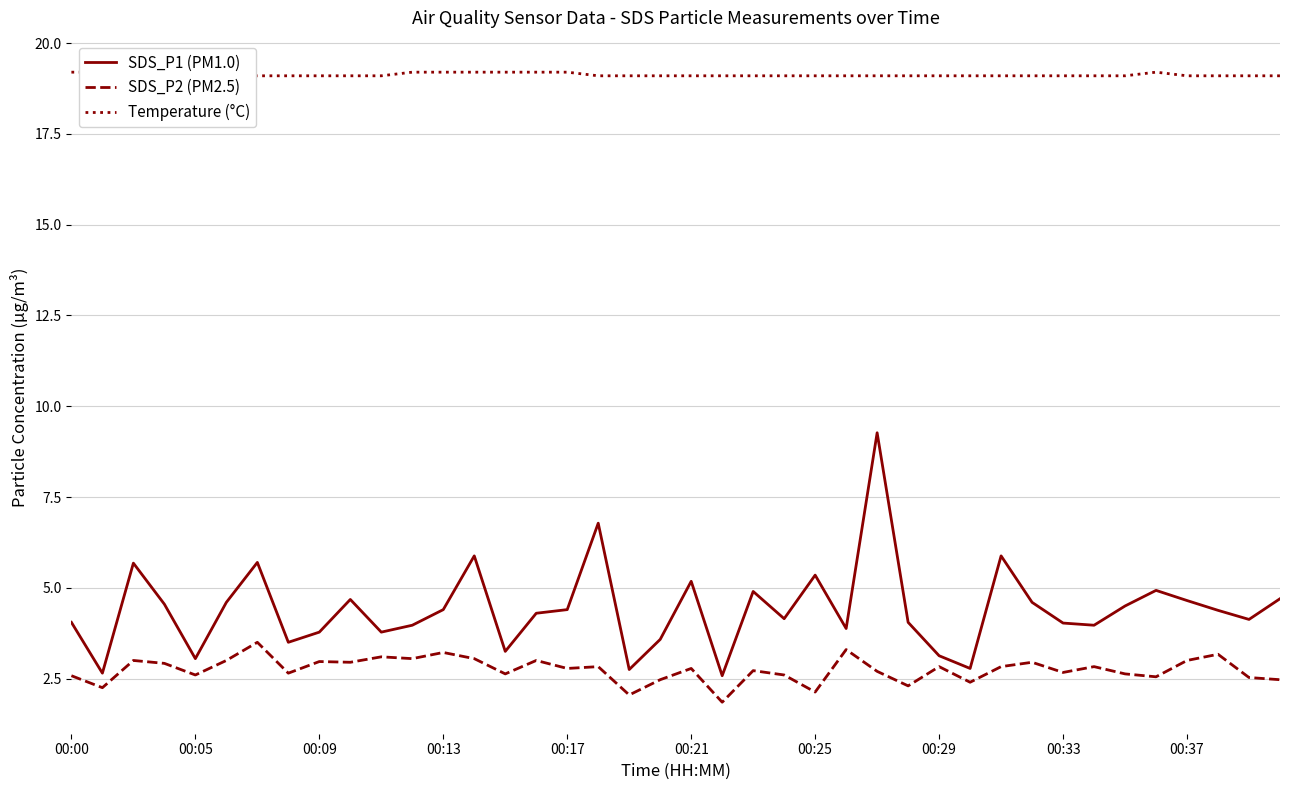

Is it true that SDS_P2 (PM2.5) equals 3.0 at 00:09?

True